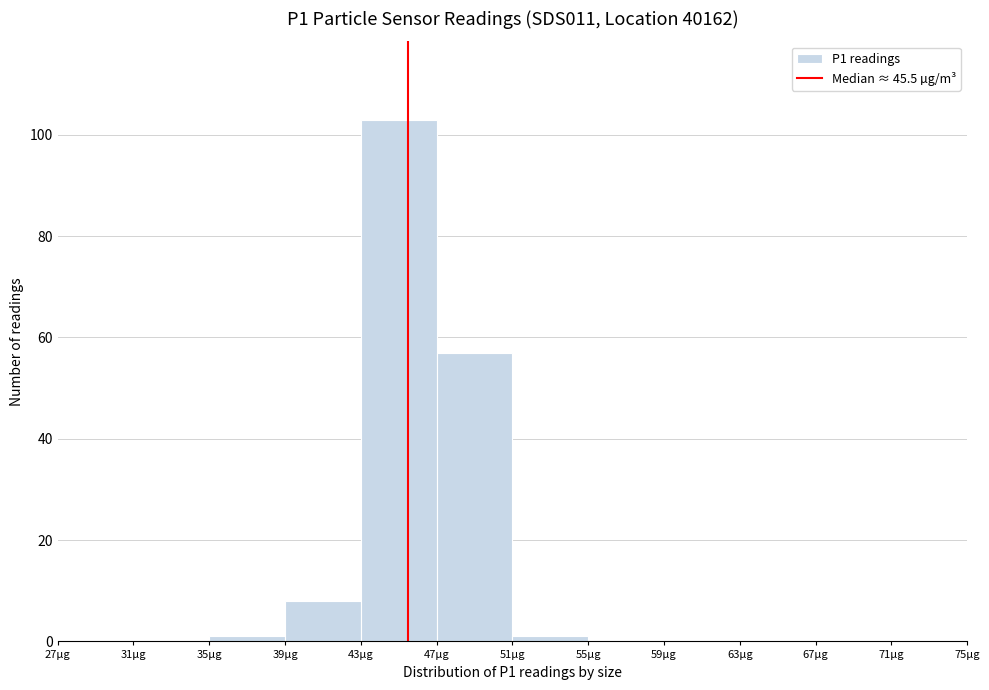

What is the height of the bar covering 39 to 43 on the x-axis? The values are not printed on the chart, so give them approximately, as read against the axis.

8